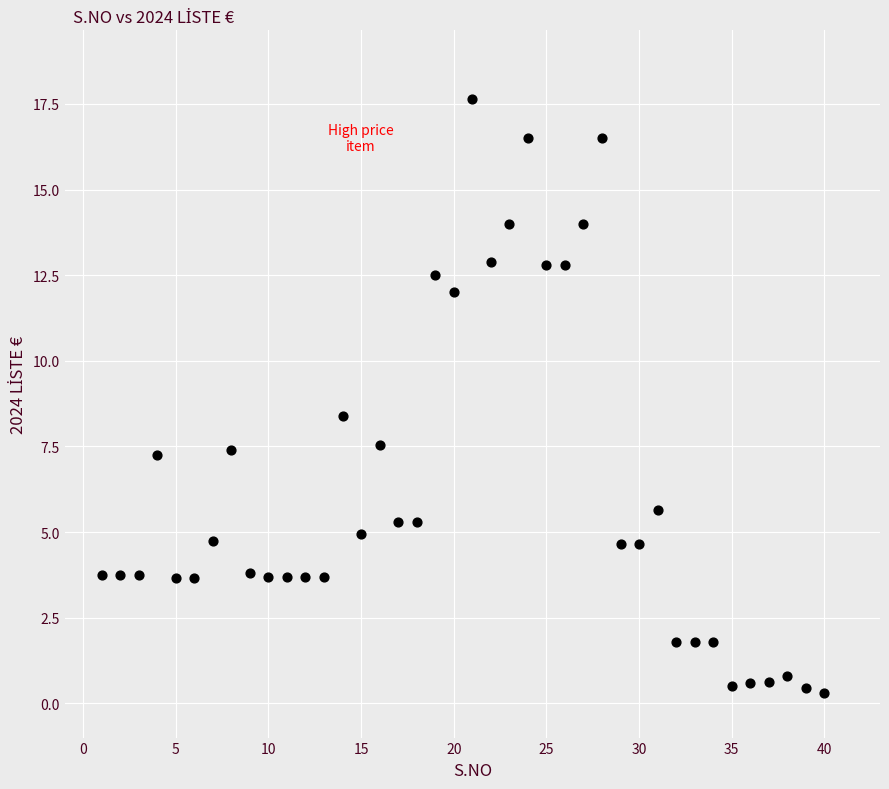

What is the range of X values (max minus min)?

39.0